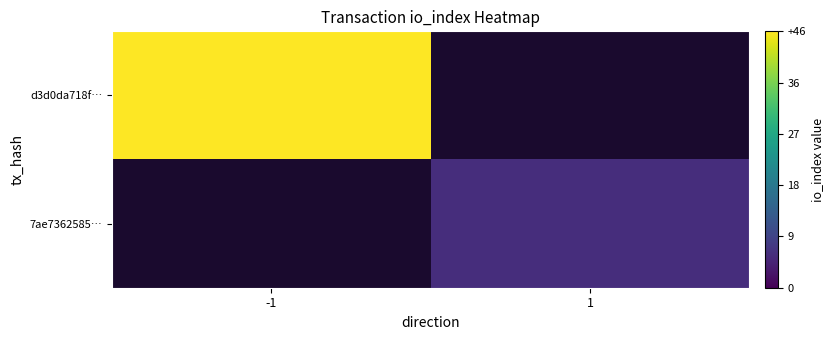

The value of d3d0da718f… at -1 is 16.5. True or false?

False